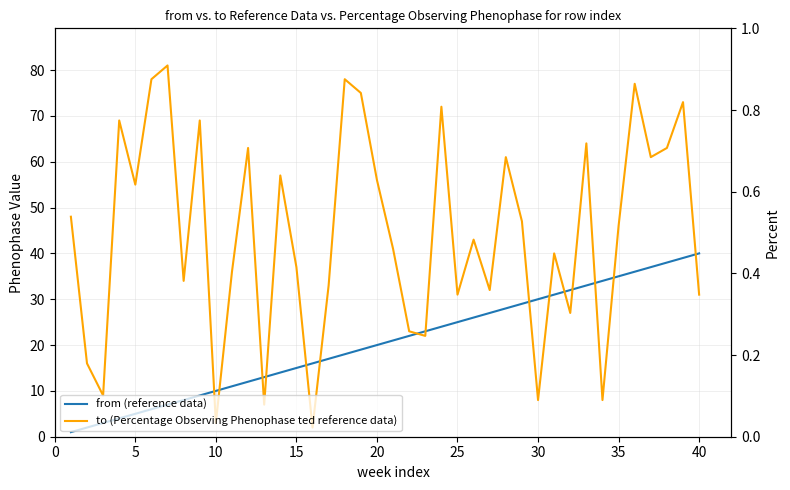

Reading left to right, list all the values displayed in this chart.

from (reference data): 1	2	3	4	5	6	7	8	9	10	11	12	13	14	15	16	17	18	19	20	21	22	23	24	25	26	27	28	29	30	31	32	33	34	35	36	37	38	39	40
to (Percentage Observing Phenophase ted reference data): 48	16	9	69	55	78	81	34	69	3	36	63	7	57	37	2	33	78	75	56	41	23	22	72	31	43	32	61	47	8	40	27	64	8	46	77	61	63	73	31
width: 1	1	1	1	1	1	1	1	1	1	1	1	1	1	1	1	1	1	1	1	1	1	1	1	1	1	1	1	1	1	1	1	1	1	1	1	1	1	1	1